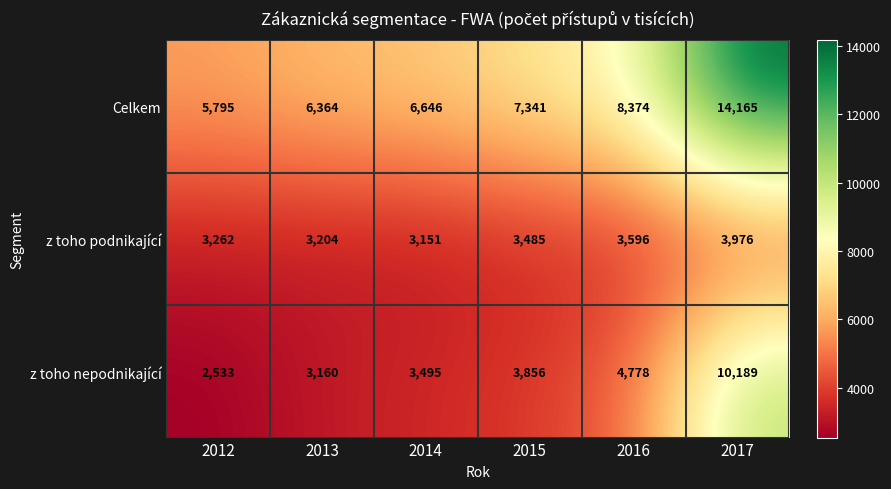

What is the spread (max minus min) of values at 2016?

4778